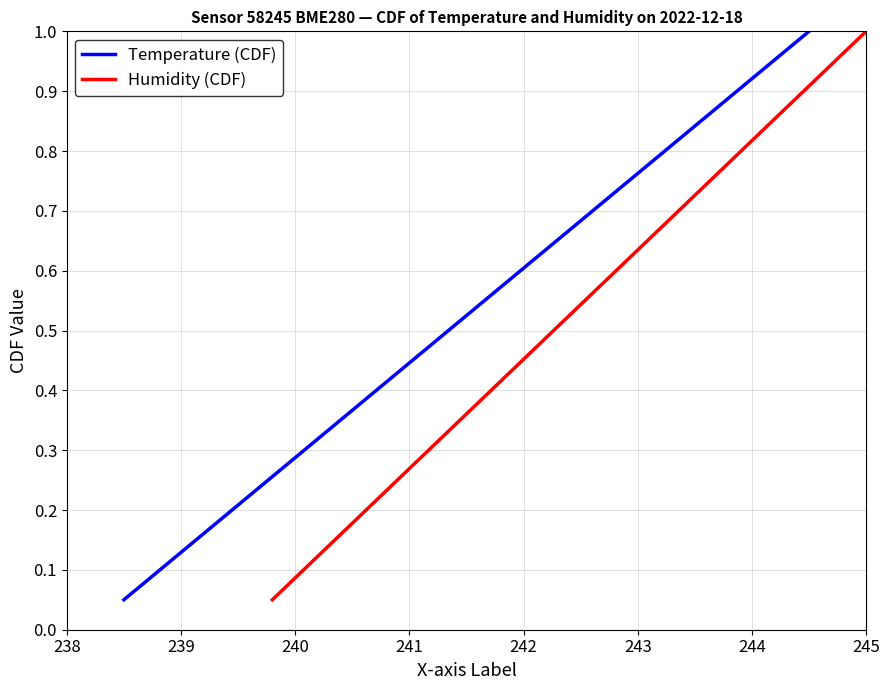

Does the chart display data point markers on the line(s)?

No